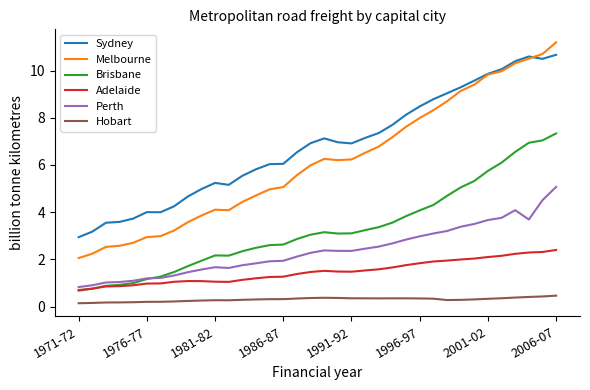

How many times do Melbourne and Sydney cross each other?

1